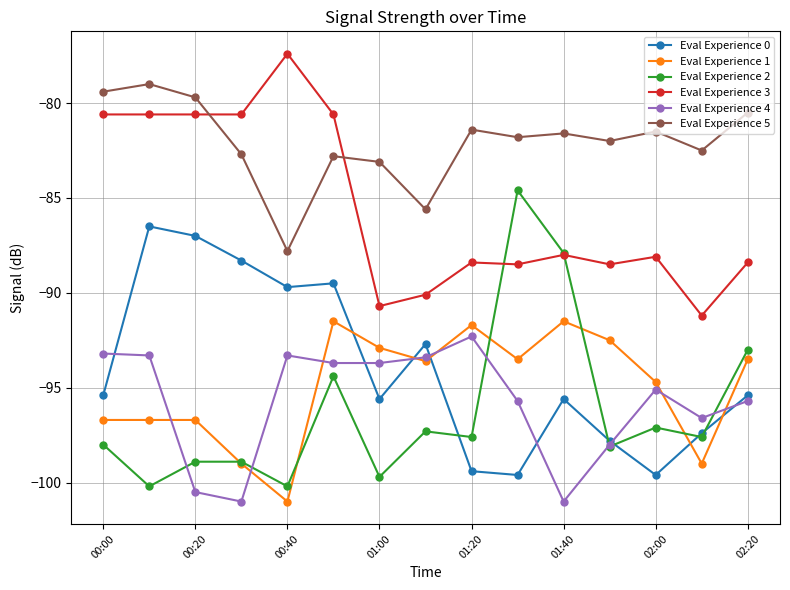

Which series has the largest total across all categories?

Eval Experience 5